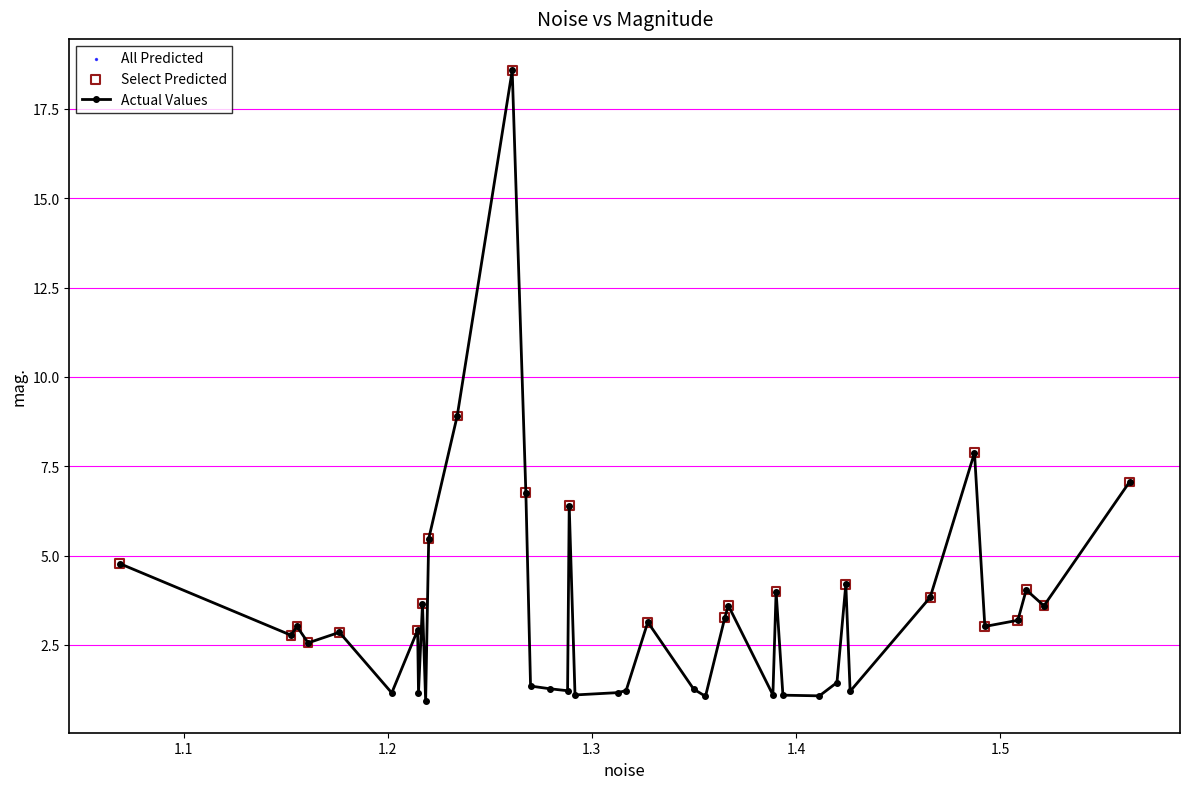

True or false: there are more than 2 points higher than both neighbors.

True